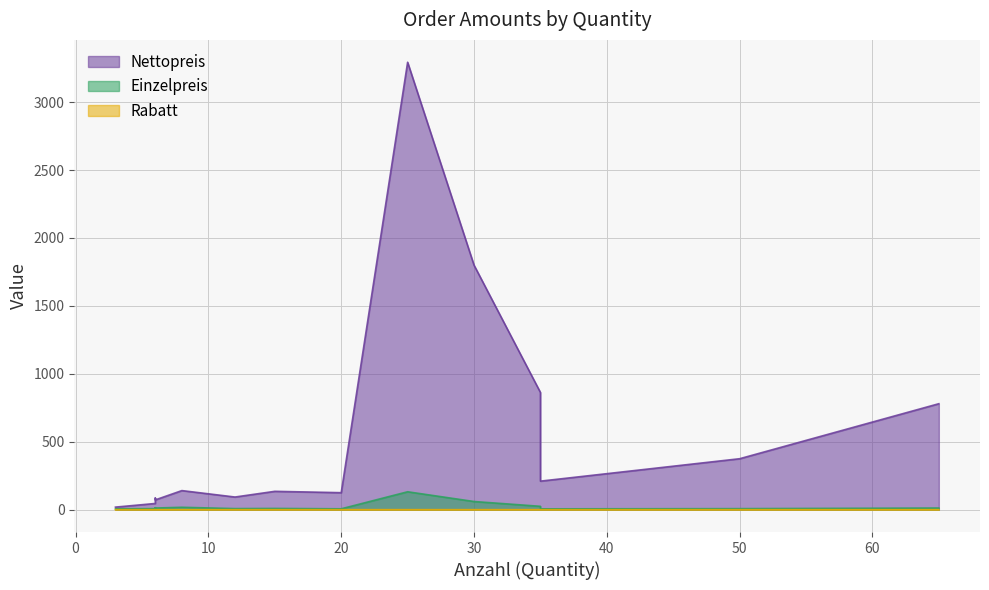

True or false: Nettopreis has a value of 93.0 at 12.

True